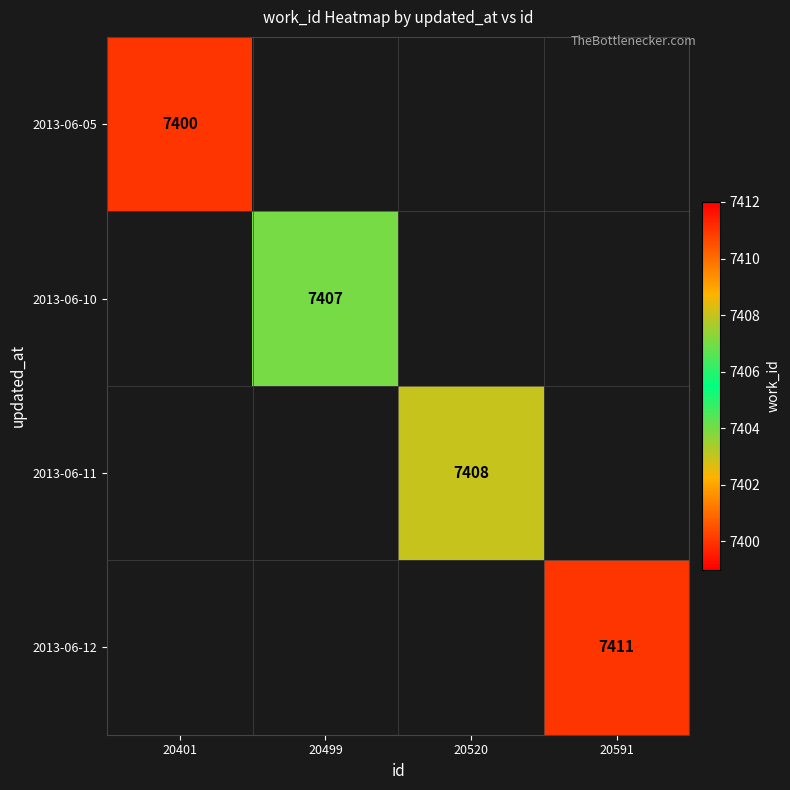

The 2013-06-12 series shows 10093.7 at 20591. True or false?

False